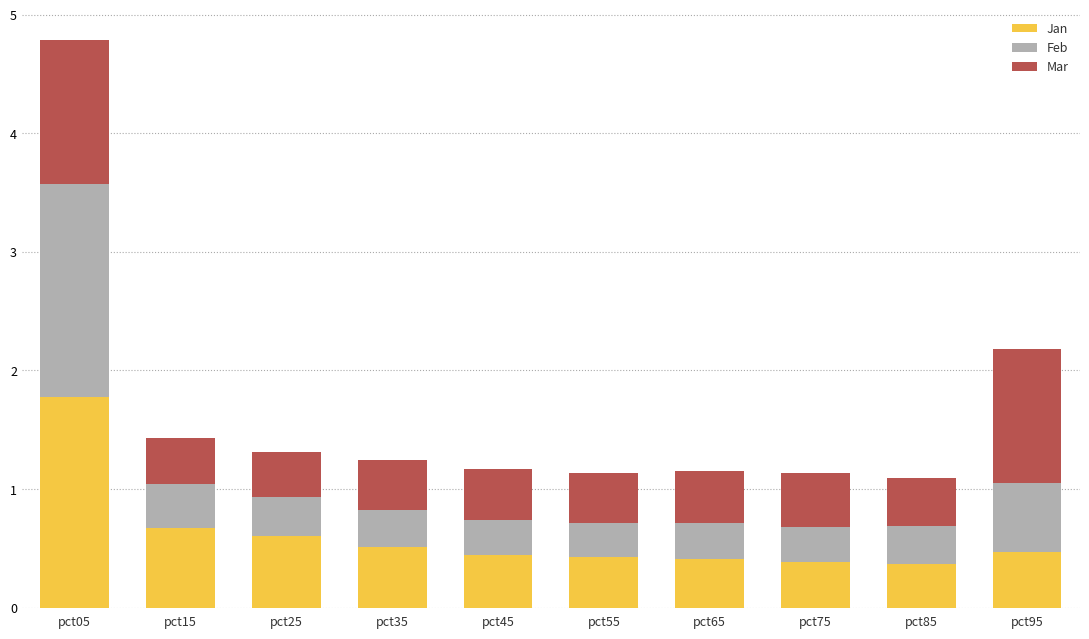

How many bars are there in total?

10